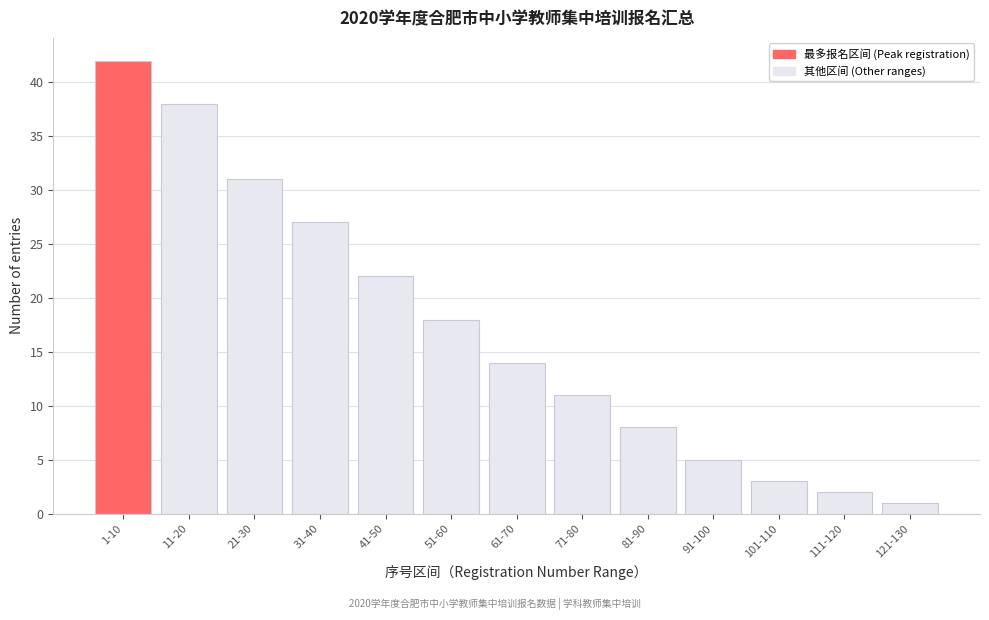

Reading left to right, list all the values displayed in this chart.

42	38	31	27	22	18	14	11	8	5	3	2	1